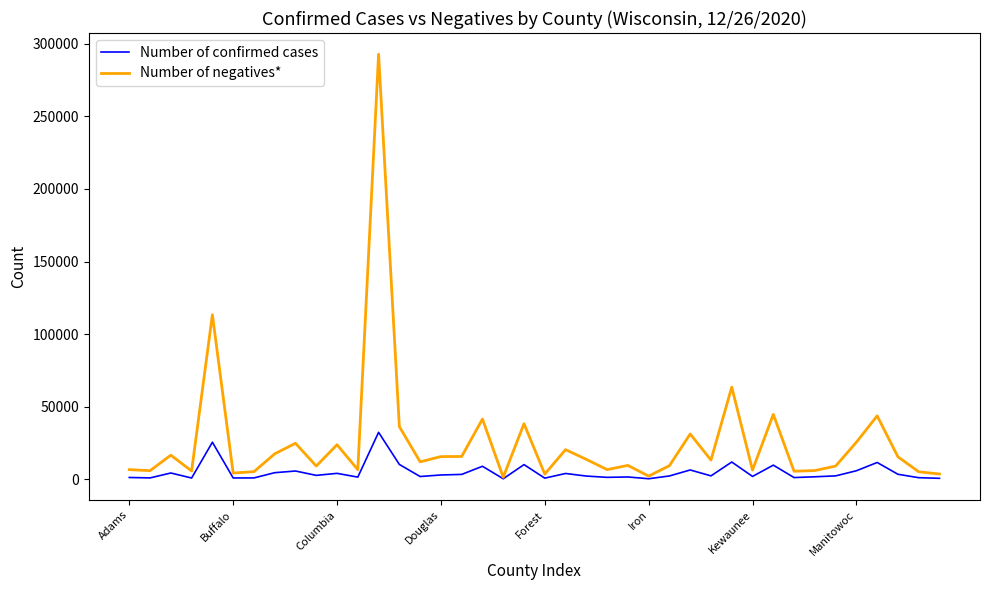

At how many categories does at least one series exceed 61442?

3